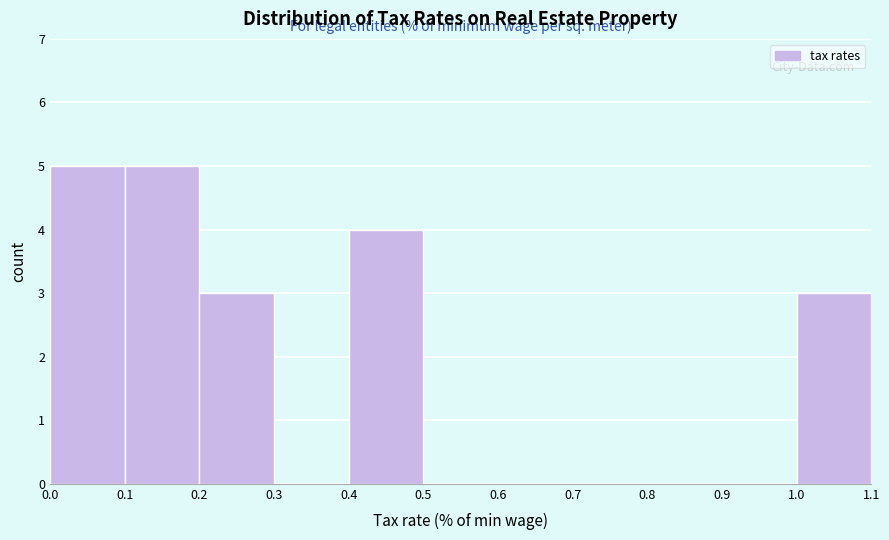

What is the height of the bar covering 0.4 to 0.5 on the x-axis? The values are not printed on the chart, so give them approximately, as read against the axis.

4